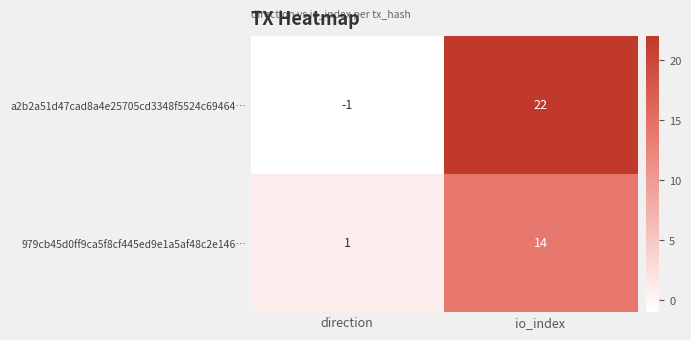

What is the maximum value shown in the chart?

22